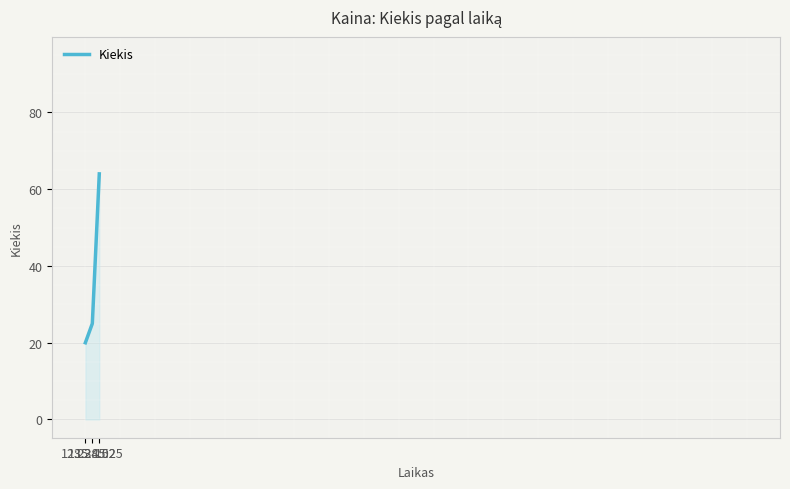

Rank the categories by value from lowest to highest.

12:22:10, 13:38:52, 15:45:25